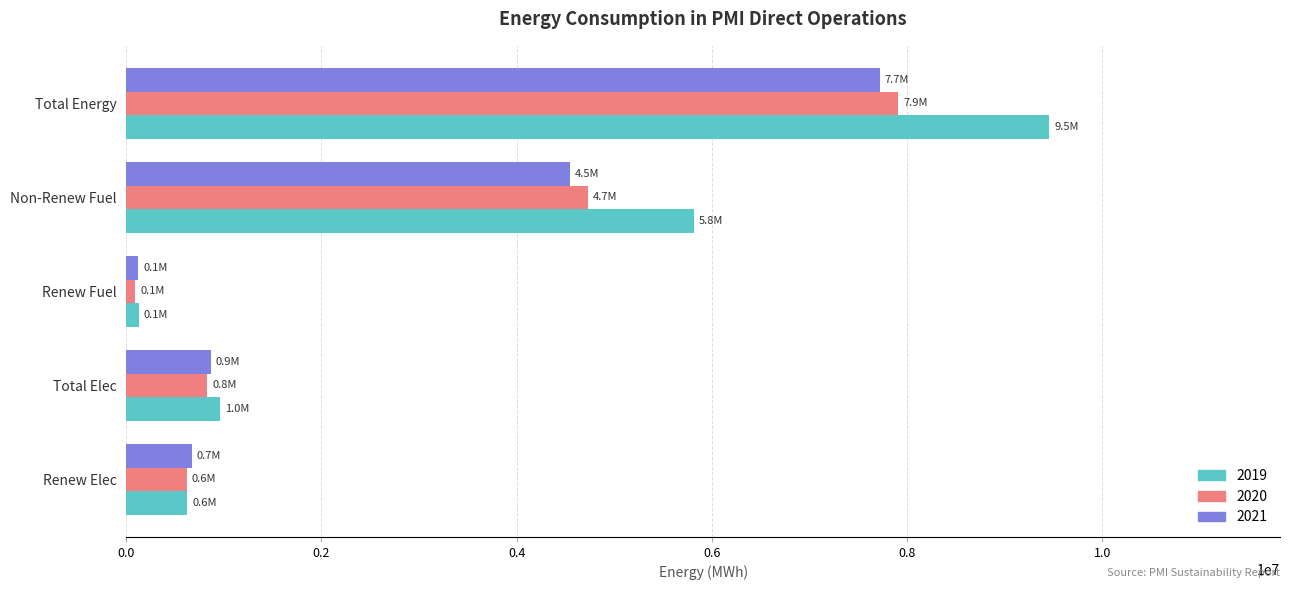

Which category has the highest value in the 2019 series?

Total Energy